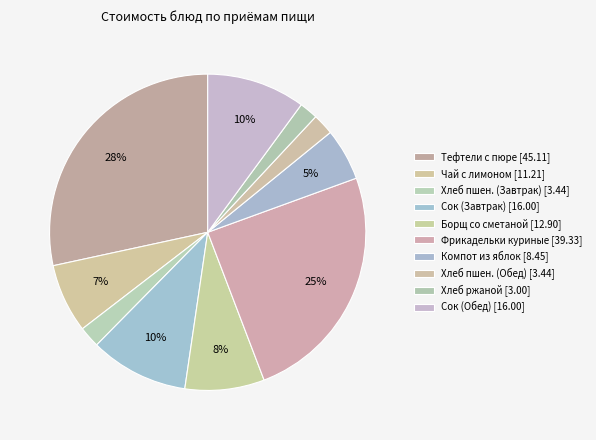

How many slices are in this pie chart?

10